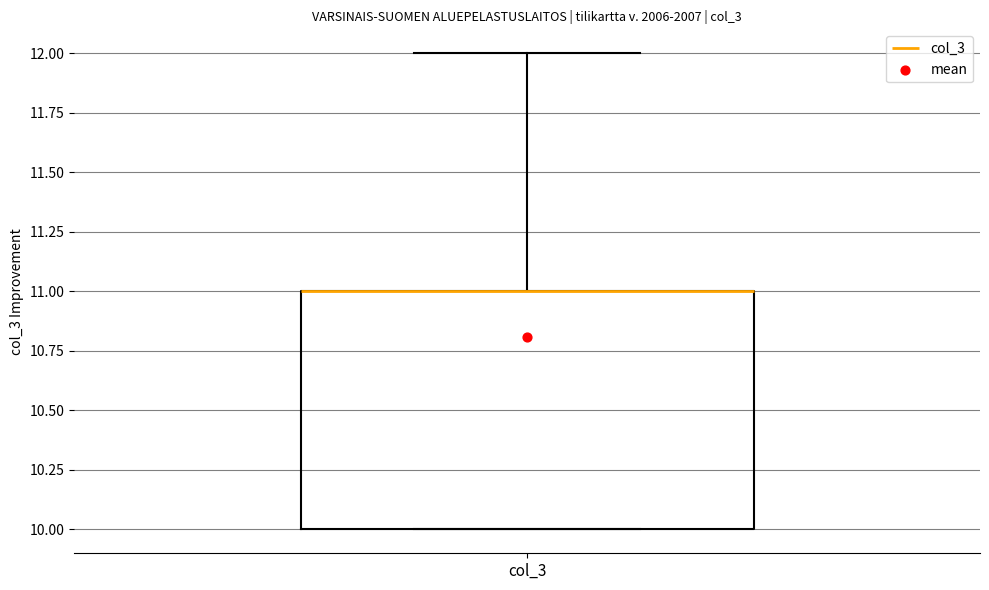

Where is the lower edge of the box for col_3 on the y-axis? The values are not printed on the chart, so give them approximately, as read against the axis.

10